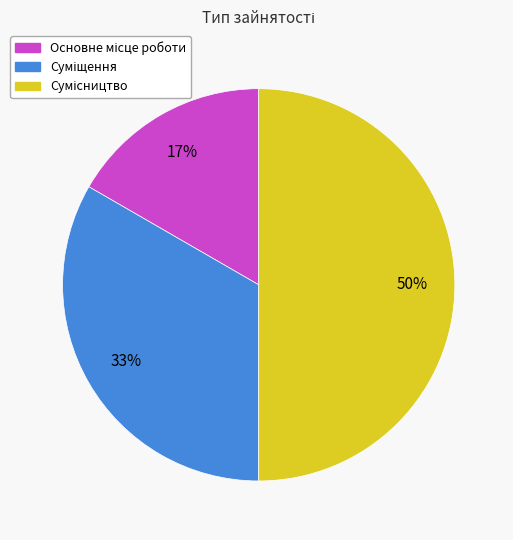

To the nearest percent, what is the average slice percentage?

33%